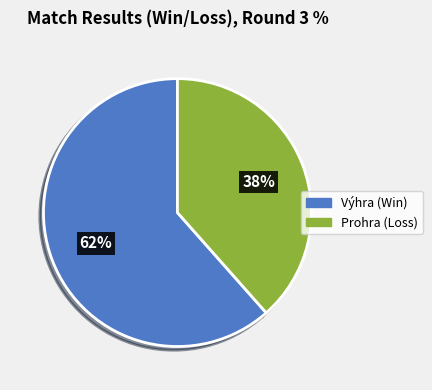

To the nearest percent, what is the average slice percentage?

50%